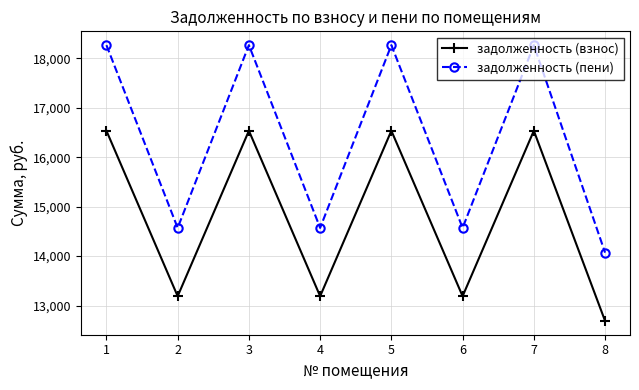

Rank the series at 3 from lowest to highest value.

задолженность (взнос), задолженность (пени)